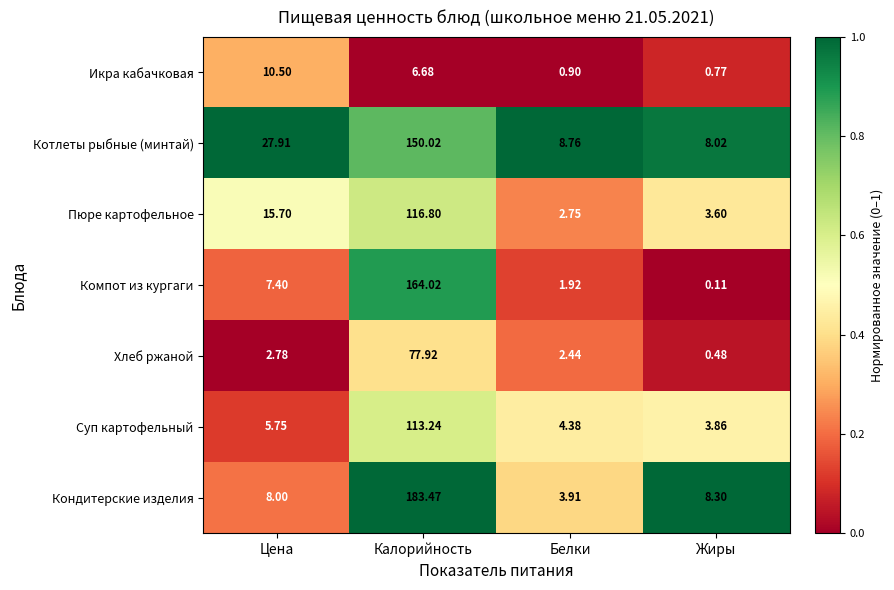

Which series has the widest spread of values?

Кондитерские изделия